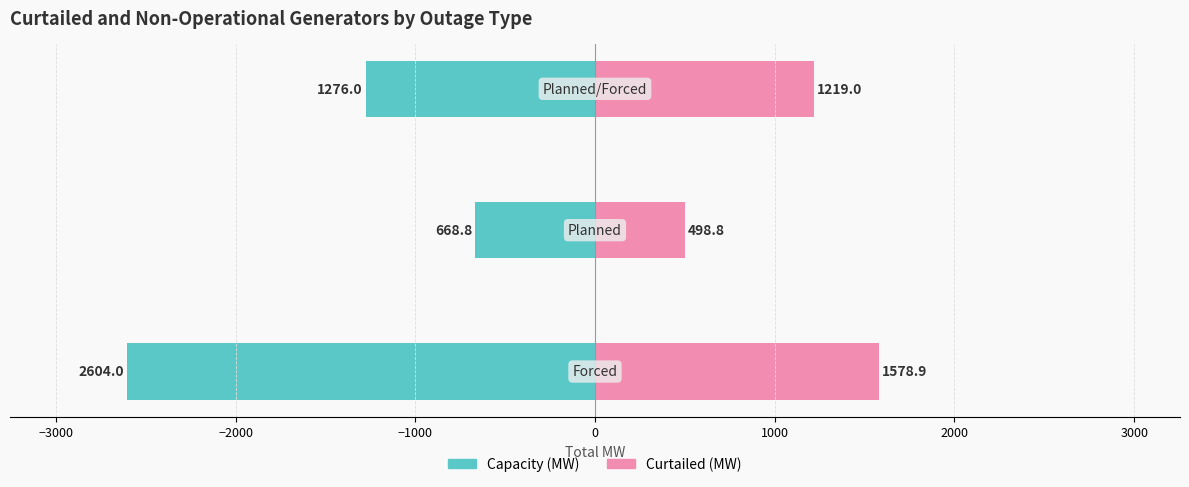

What is the value of the Capacity (MW) bar at the 2nd from the left?

-668.8